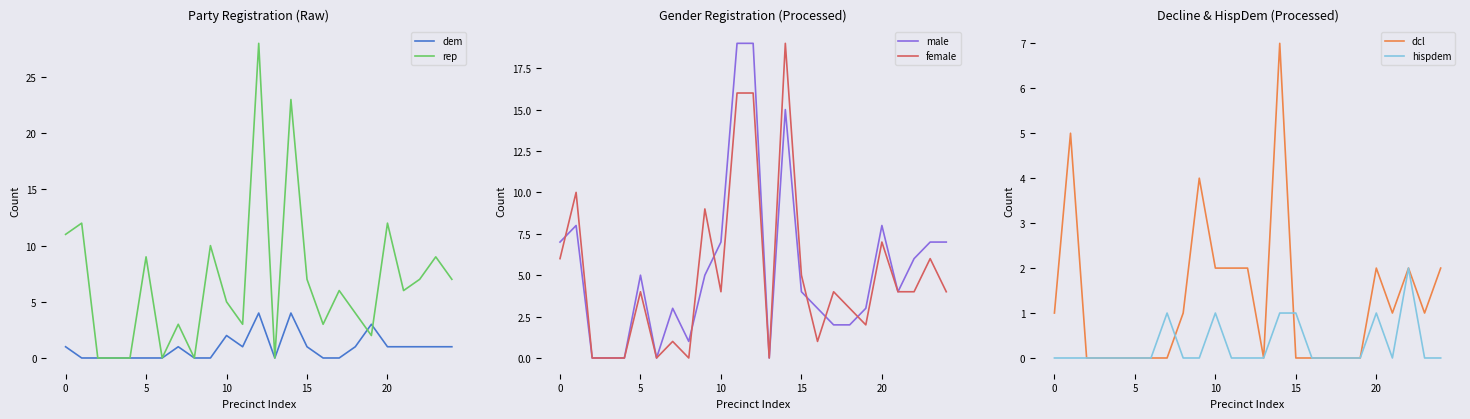

Is it true that dem equals 1 at 0?

True